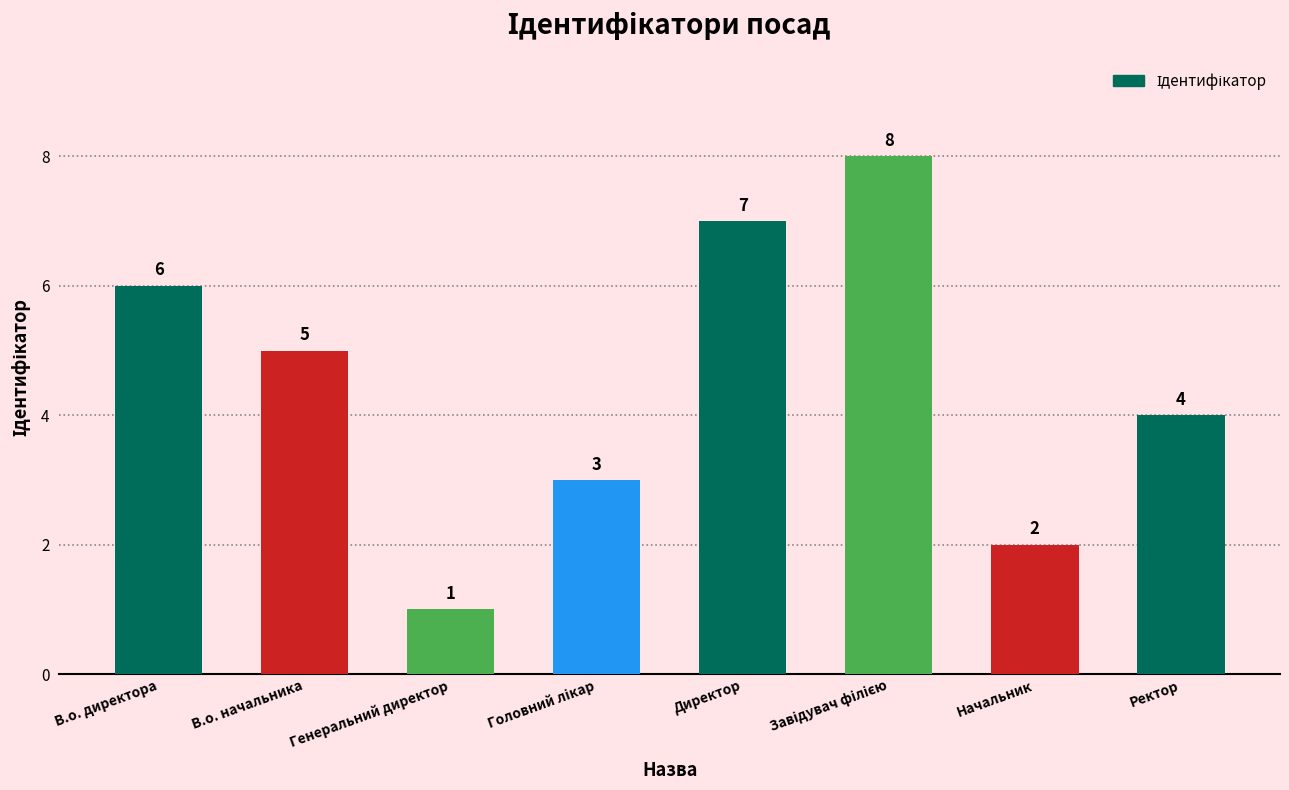

What is the difference between the maximum and minimum values?

7